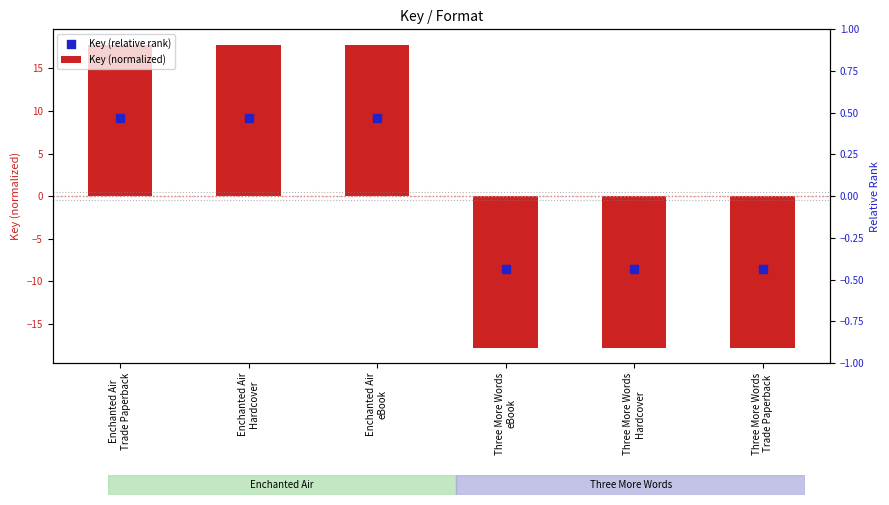

At how many categories does at least one series exceed -4?

3